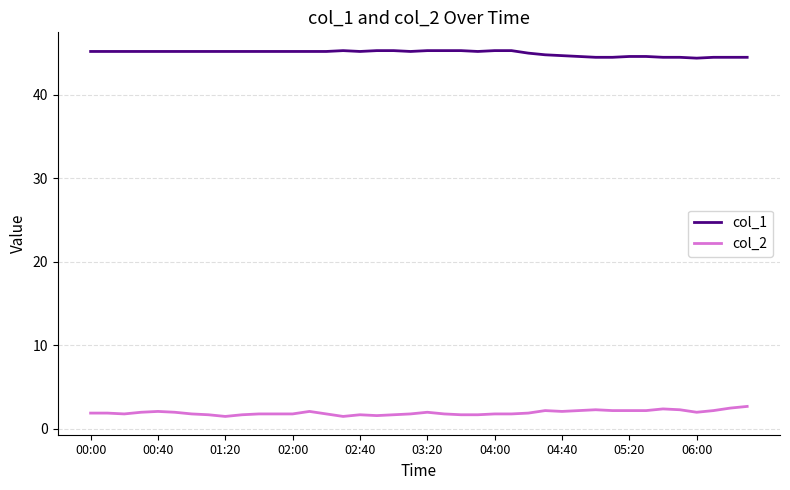

True or false: col_1 and col_2 cross at least once.

False